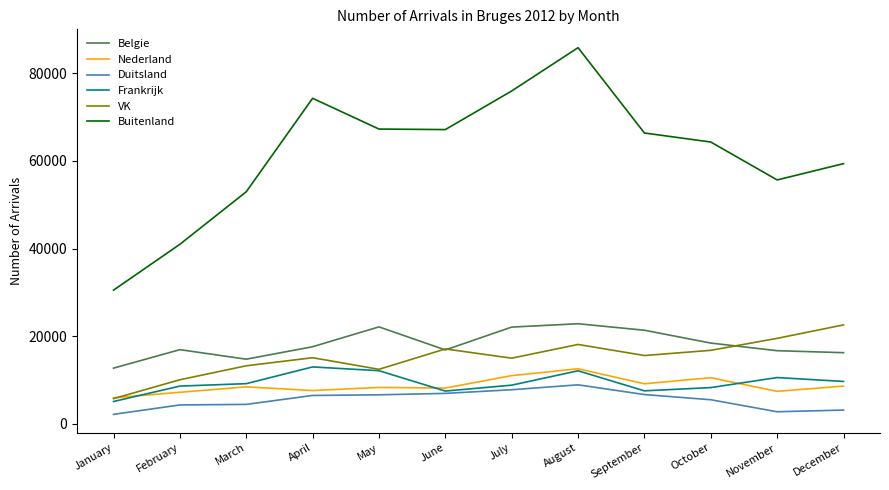

Which series changed the most between November and December?

Buitenland